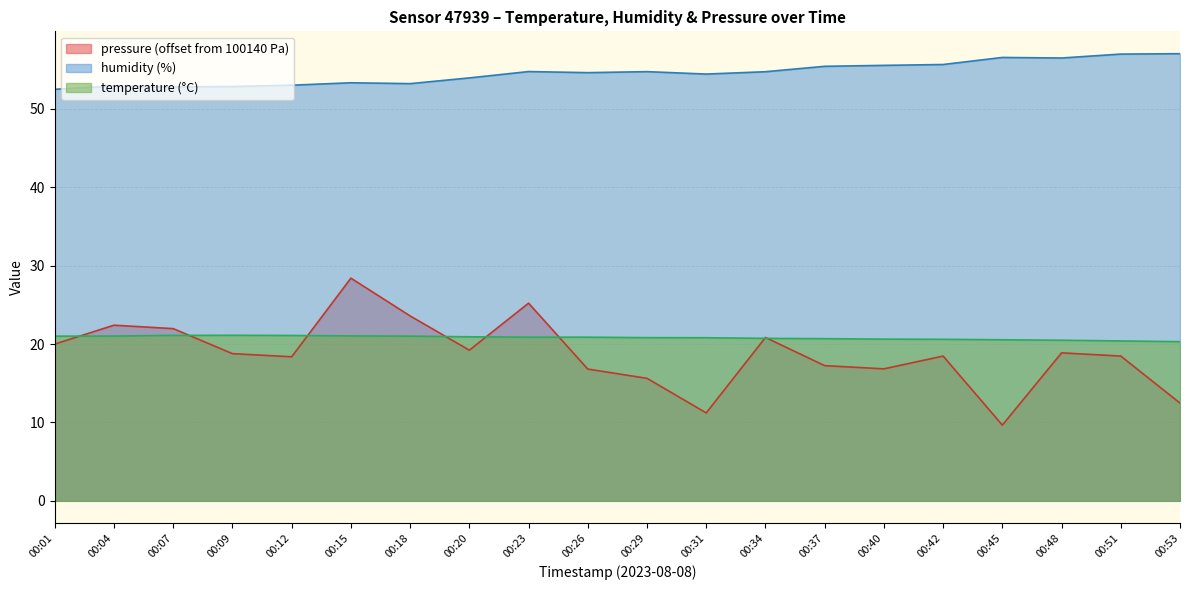

Count the number of data series in this chart.

3